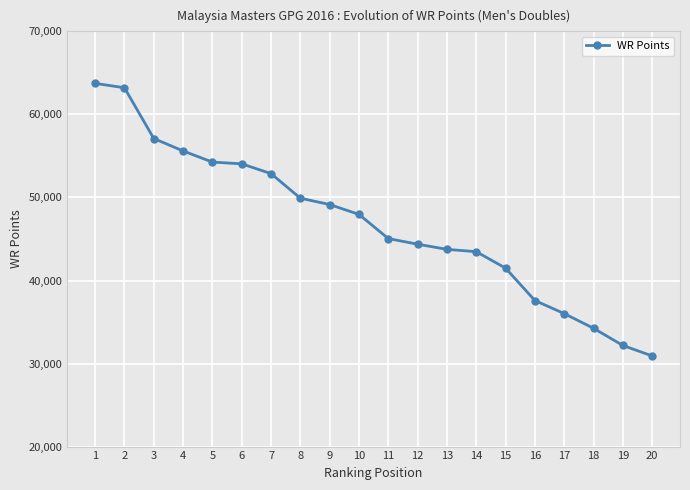

Does the chart display data point markers on the line(s)?

Yes